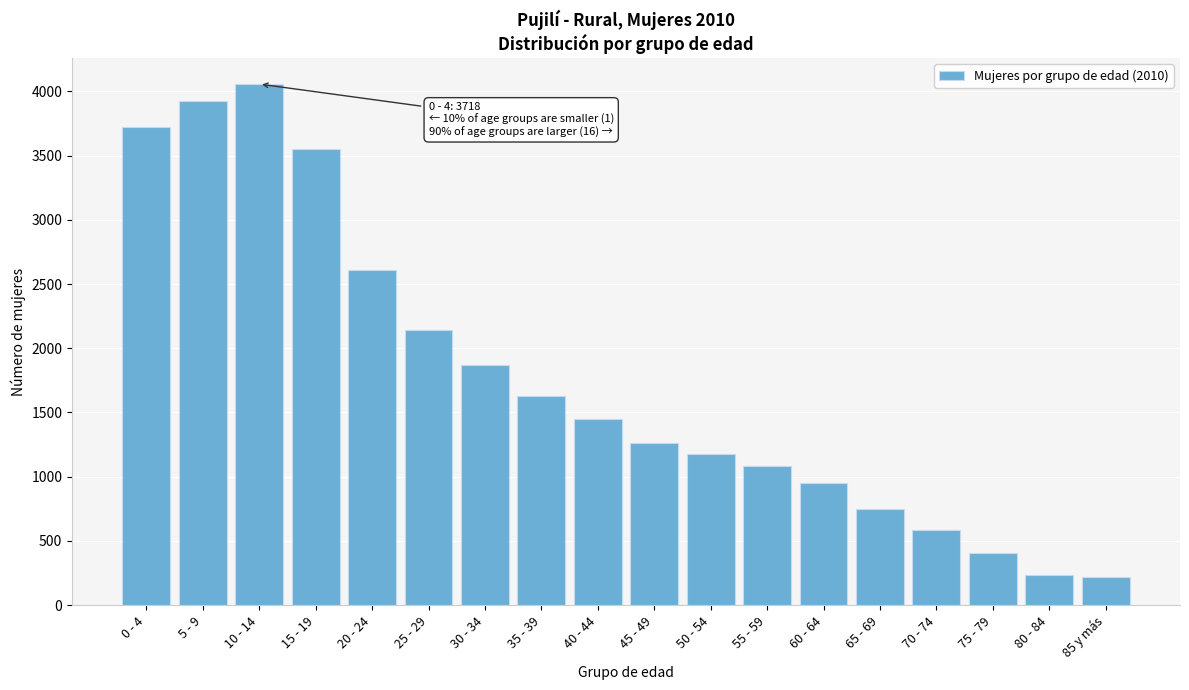

What is the smallest value displayed?

218